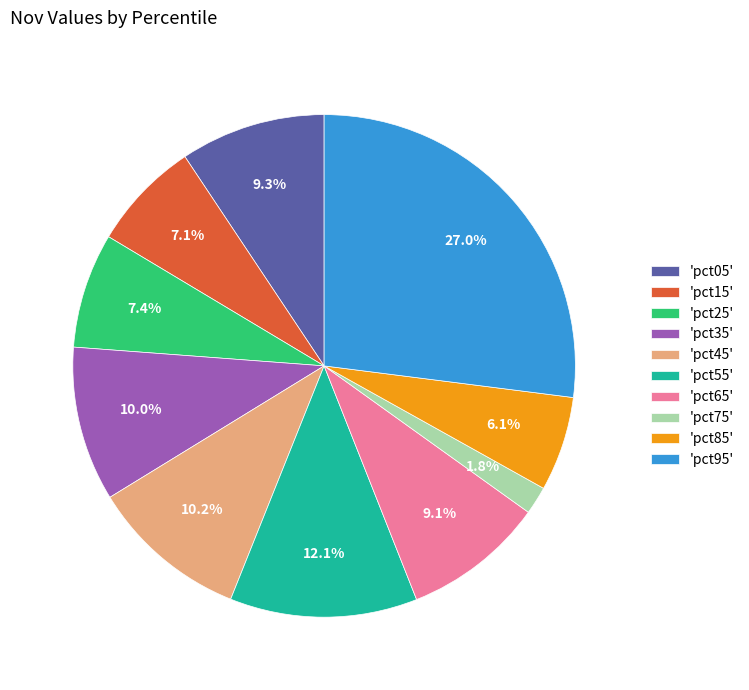

Which category has the biggest portion of the pie?

'pct95'